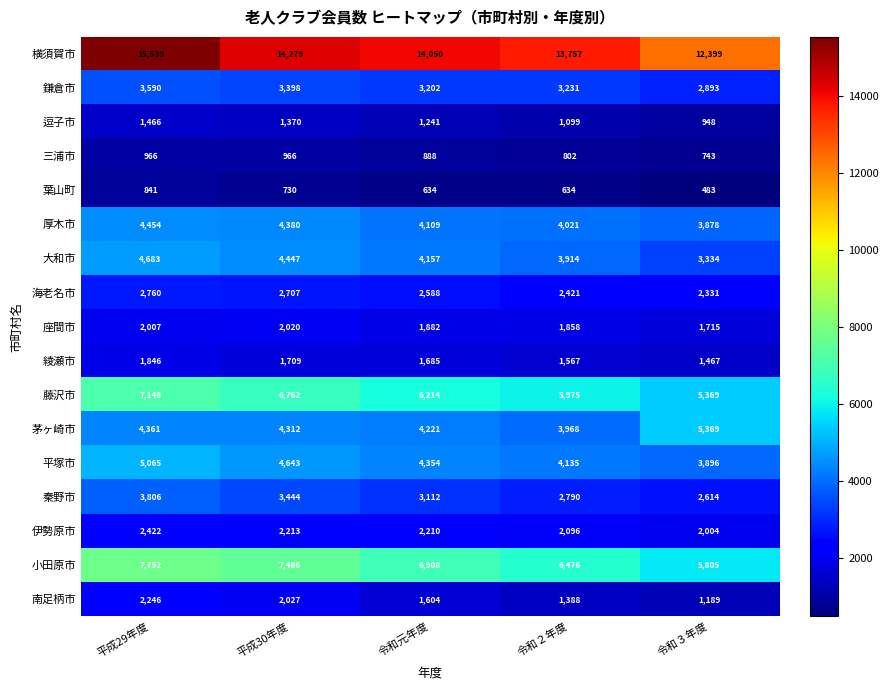

Which series changed the most between 令和元年度 and 令和２年度?

小田原市